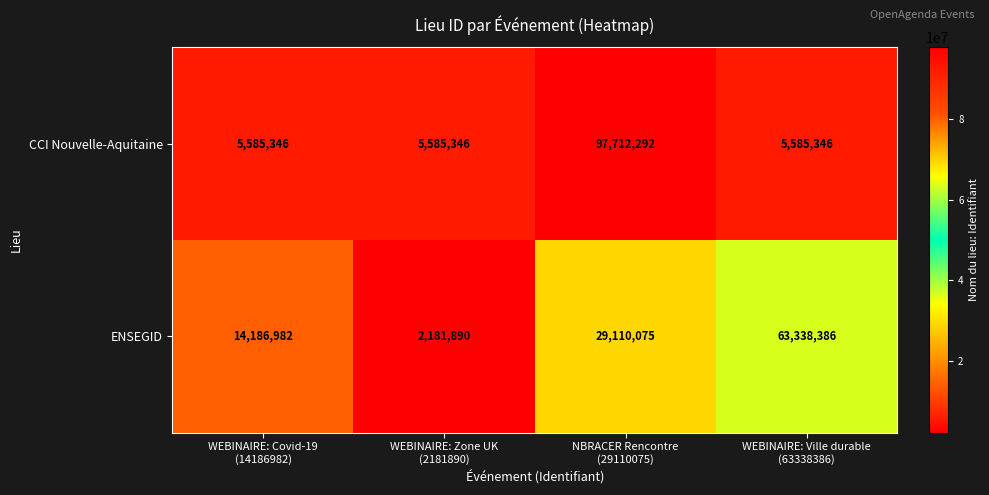

What is the lowest value of the CCI Nouvelle-Aquitaine series?

5585346